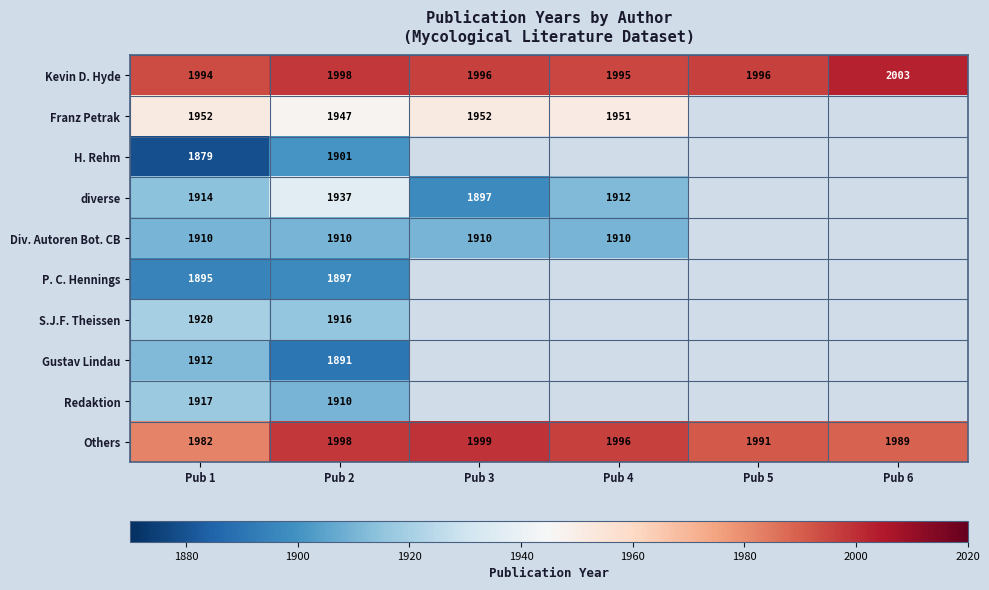

At how many categories does at least one series exceed 1925?

6